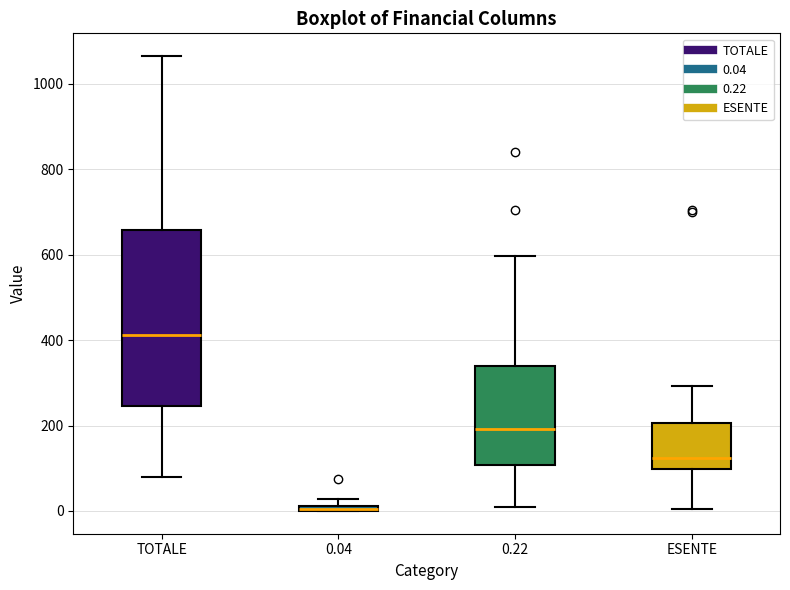

Where does the median line of the box for ESENTE sit on the y-axis? The values are not printed on the chart, so give them approximately, as read against the axis.

120